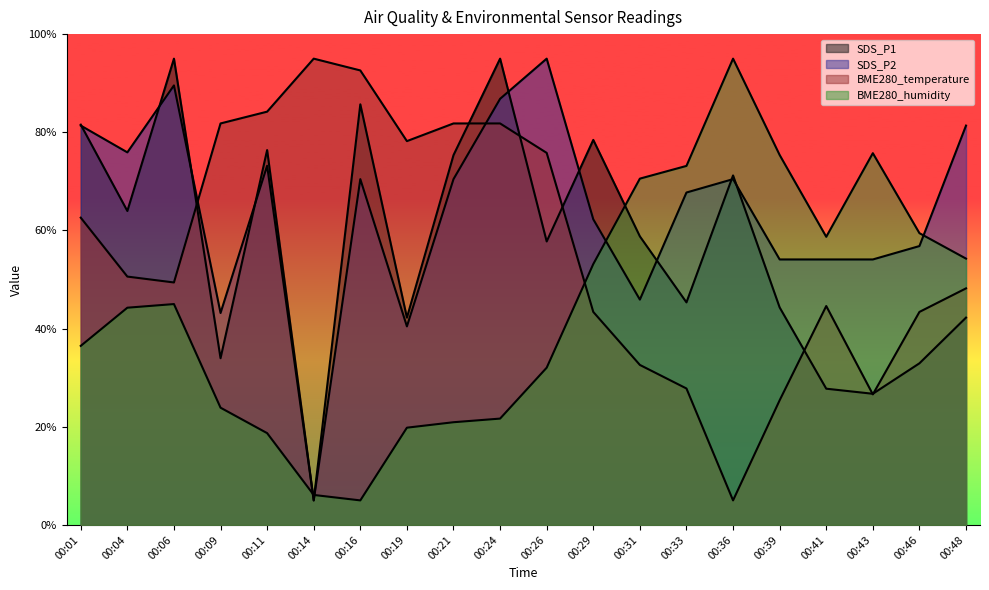

Reading left to right, list all the values displayed in this chart.

SDS_P1: 81.6	64.0	95.0	34.0	76.4	5.0	85.7	42.2	75.3	95.0	57.8	78.4	58.8	45.3	71.2	44.3	27.8	26.7	32.9	42.2
SDS_P2: 81.4	75.9	89.5	43.2	73.2	5.0	70.5	40.5	70.5	86.8	95.0	62.3	45.9	67.7	70.5	54.1	54.1	54.1	56.8	81.4
BME280_temperature: 62.6	50.6	49.4	81.8	84.2	95.0	92.6	78.2	81.8	81.8	75.8	43.4	32.6	27.8	5.0	25.4	44.6	26.6	43.4	48.2
BME280_humidity: 36.5	44.3	45.0	23.9	18.7	6.1	5.0	19.8	20.9	21.7	32.0	53.1	70.6	73.1	95.0	75.4	58.7	75.7	59.4	54.3